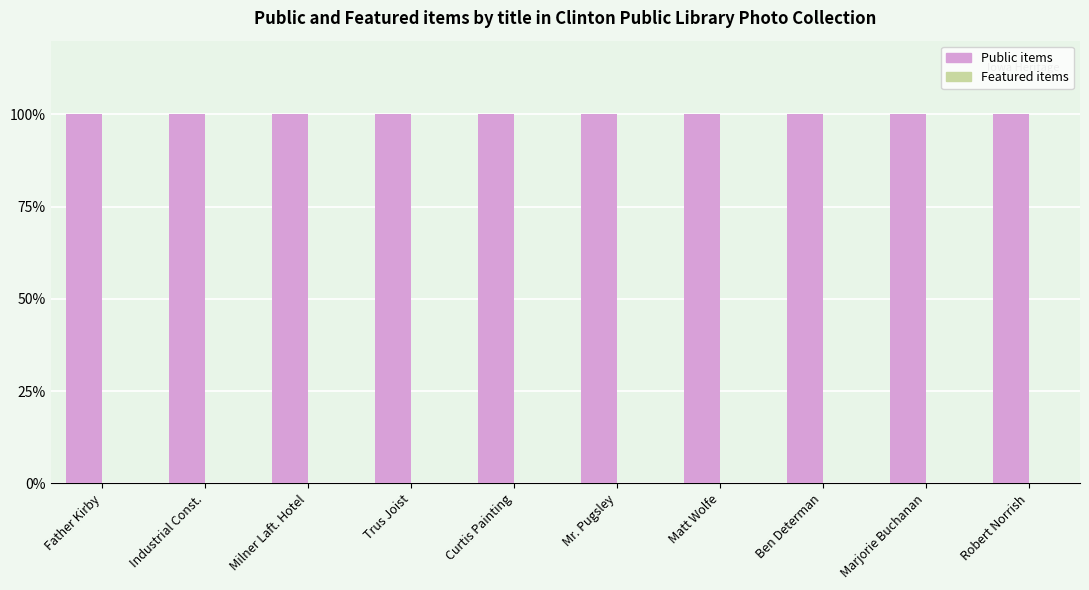

At which label does Public items reach its minimum?

Father Kirby